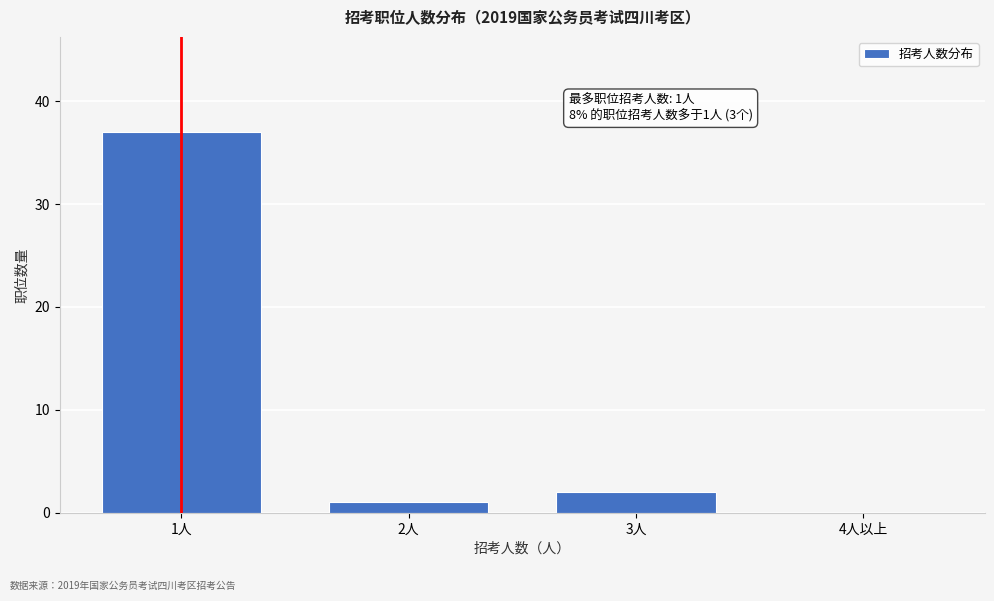

Reading right to left, transcribe all the data shown in this chart.

4人以上=0	3人=2	2人=1	1人=37